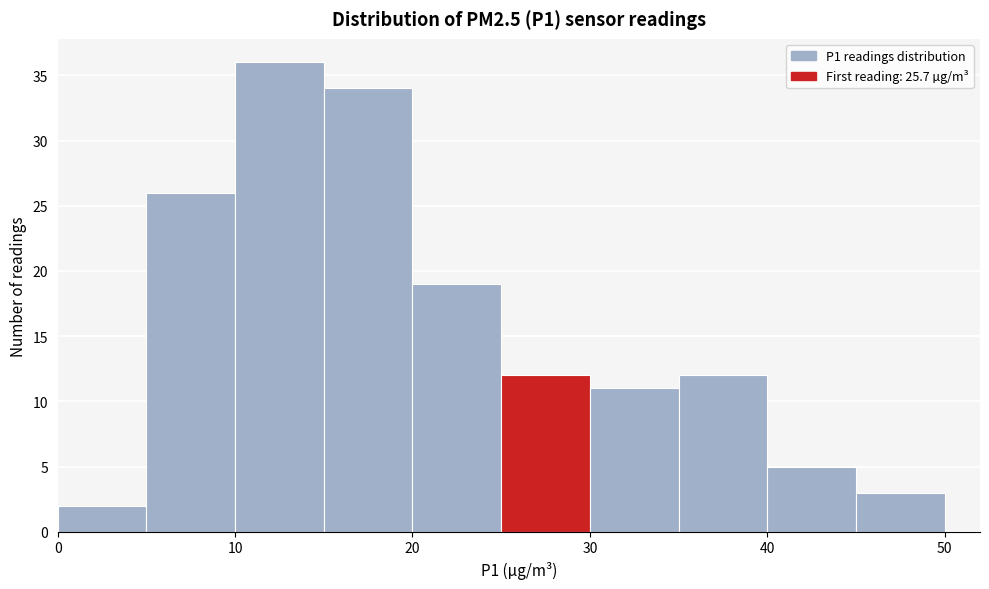

How tall is the bar that spans 15 to 20 on the x-axis? The values are not printed on the chart, so give them approximately, as read against the axis.

34